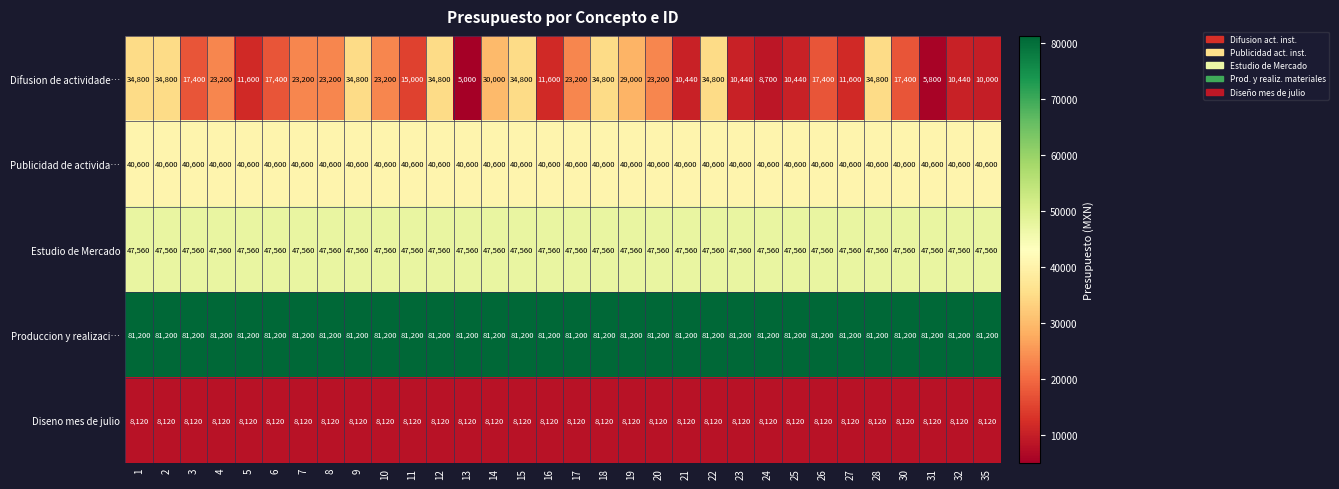

The Estudio de Mercado series shows 84064 at 24. True or false?

False